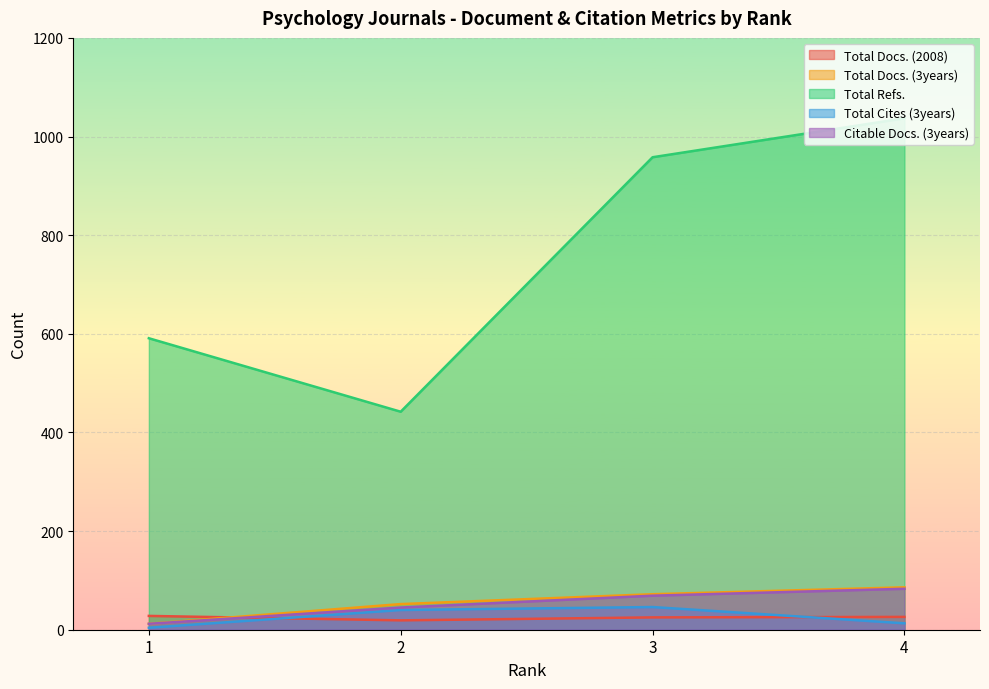

Between 1 and 2, which series saw the biggest shift?

Total Refs.